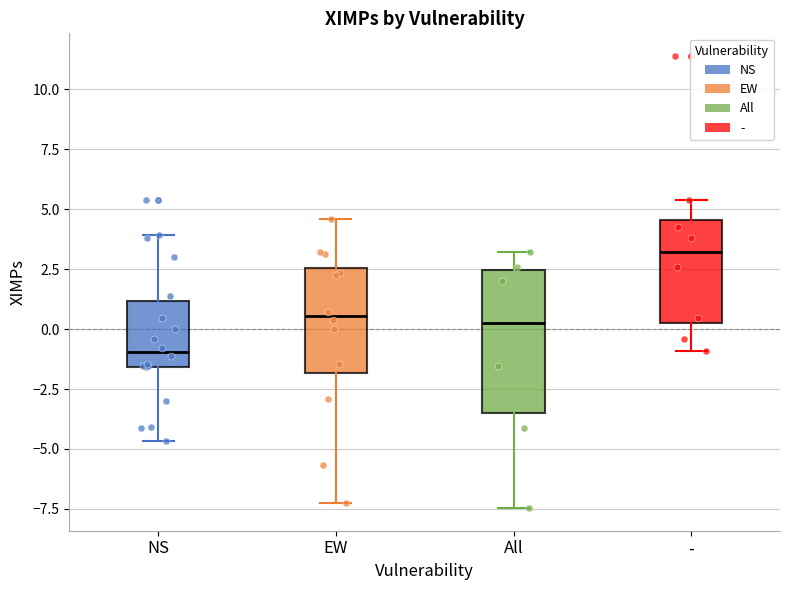

Which box is the tallest, from its lower edge to its upper edge?

All